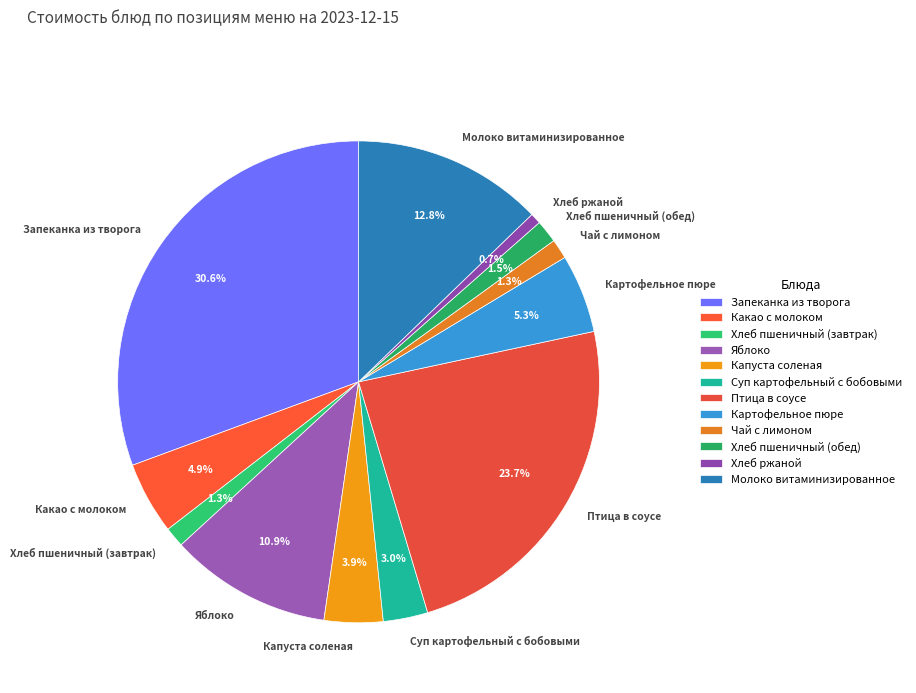

Which slice is the largest?

Запеканка из творога